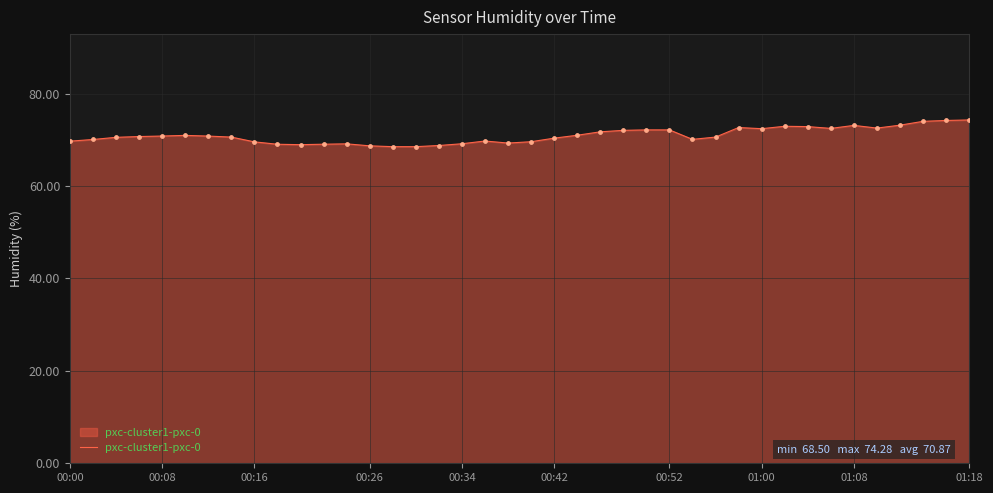

What is the smallest value displayed?

68.5